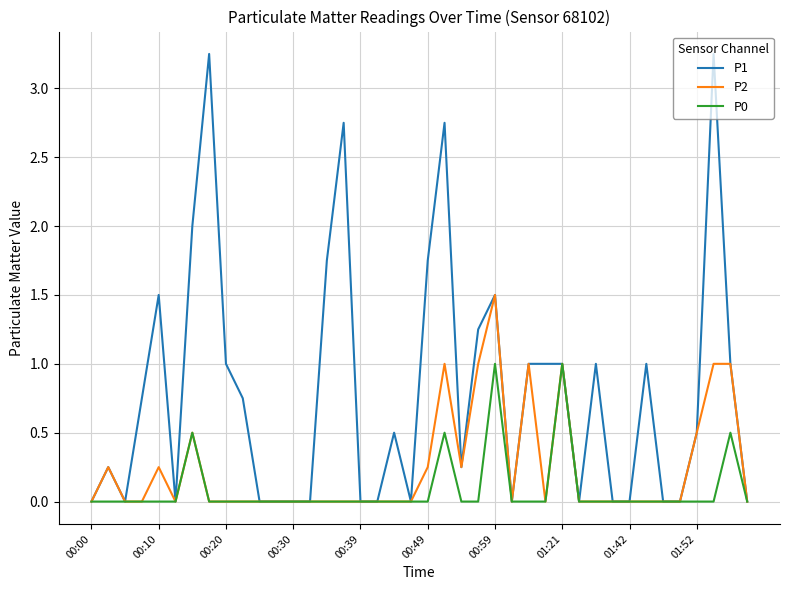

Rank the series by their maximum value, from lowest to highest.

P0, P2, P1